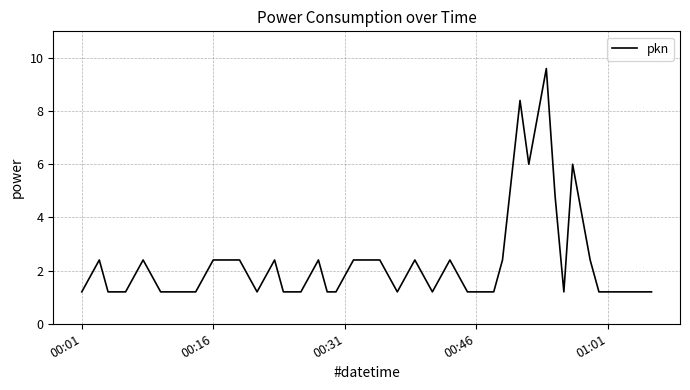

What is the difference between the maximum and minimum values?

8.4